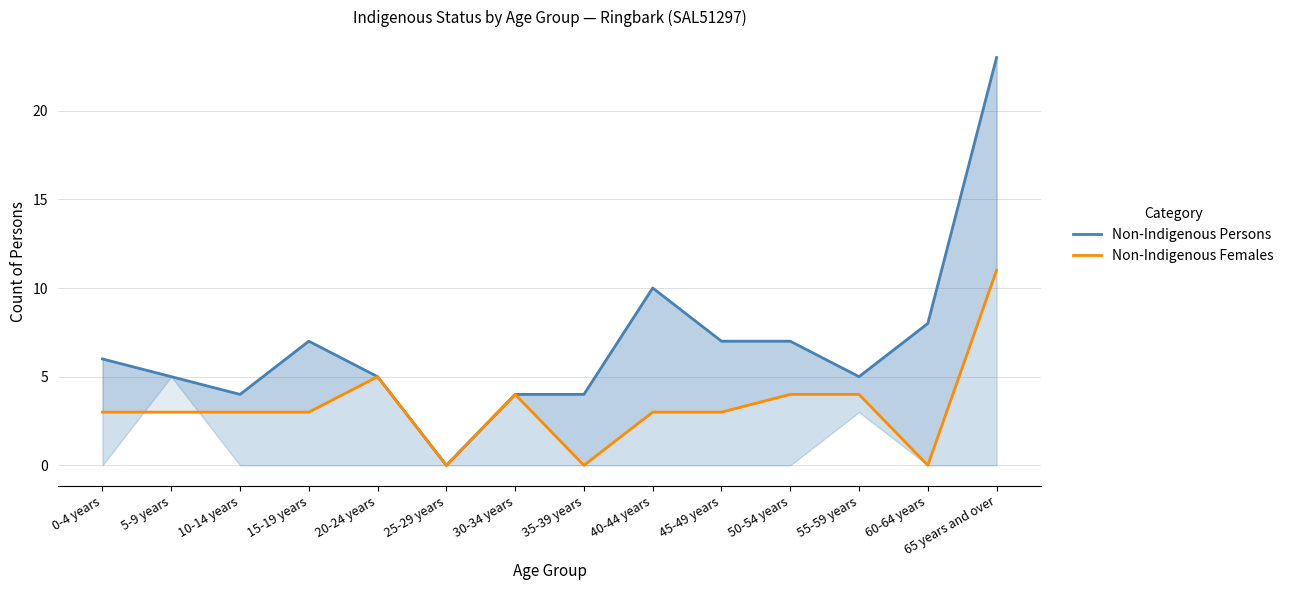

Reading left to right, transcribe all the data shown in this chart.

Non-Indigenous Persons: 0-4 years=6	5-9 years=5	10-14 years=4	15-19 years=7	20-24 years=5	25-29 years=0	30-34 years=4	35-39 years=4	40-44 years=10	45-49 years=7	50-54 years=7	55-59 years=5	60-64 years=8	65 years and over=23
Non-Indigenous Females: 0-4 years=3	5-9 years=3	10-14 years=3	15-19 years=3	20-24 years=5	25-29 years=0	30-34 years=4	35-39 years=0	40-44 years=3	45-49 years=3	50-54 years=4	55-59 years=4	60-64 years=0	65 years and over=11